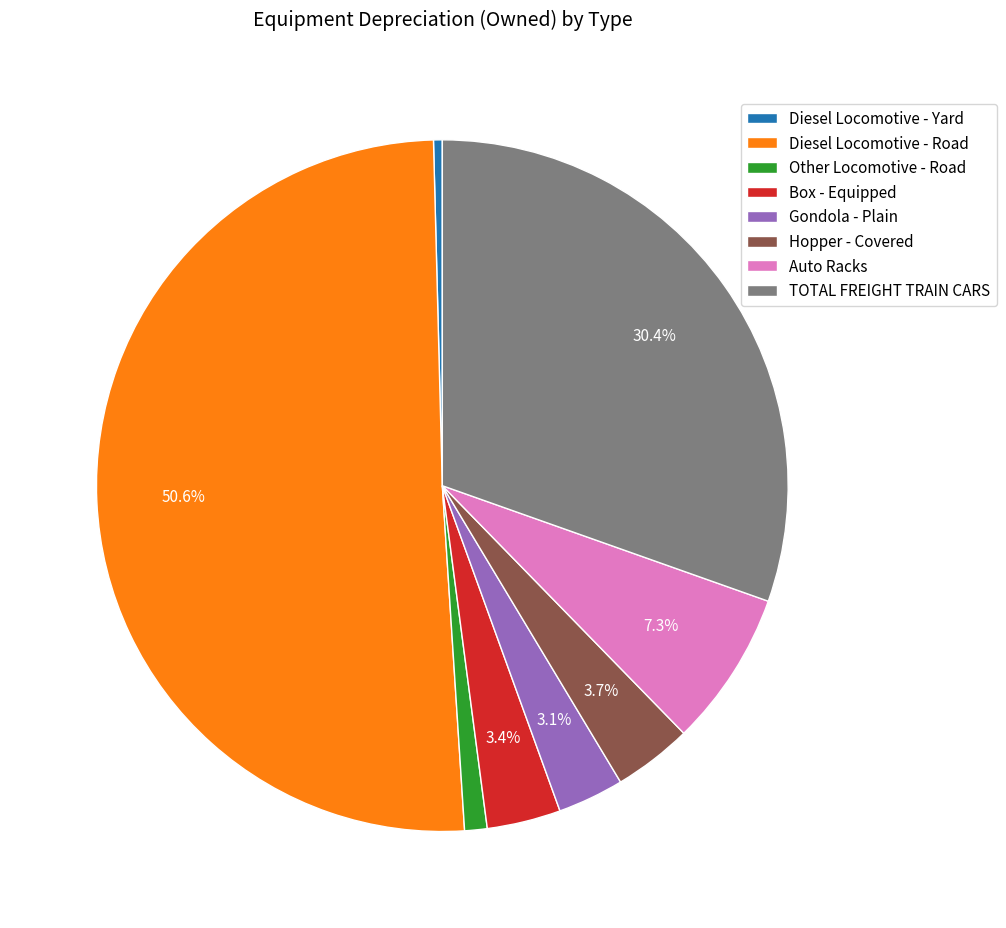

Which slice is the smallest?

Diesel Locomotive - Yard